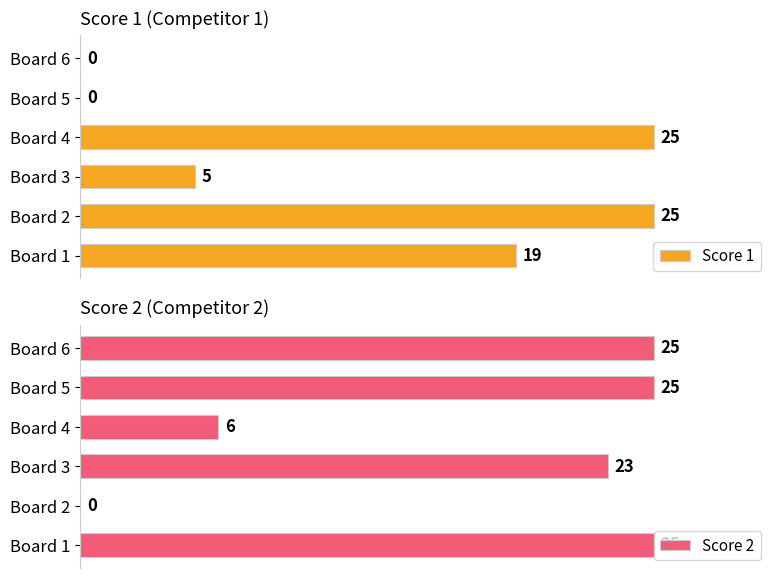

Which series has the widest spread of values?

Score 1